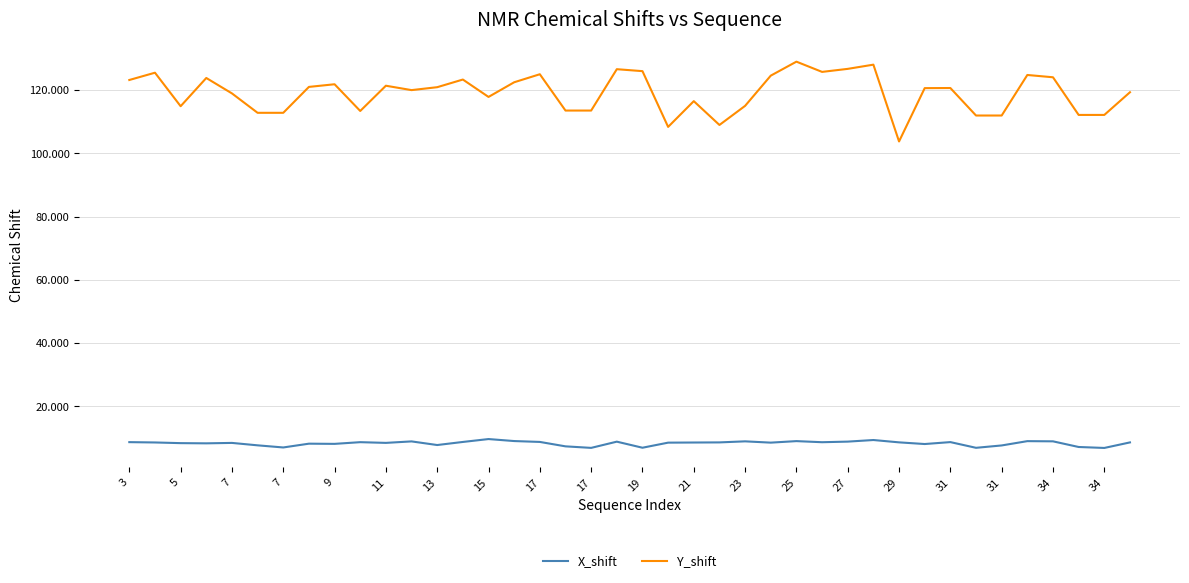

List the series in order of their overall mean, lowest first.

X_shift, Y_shift